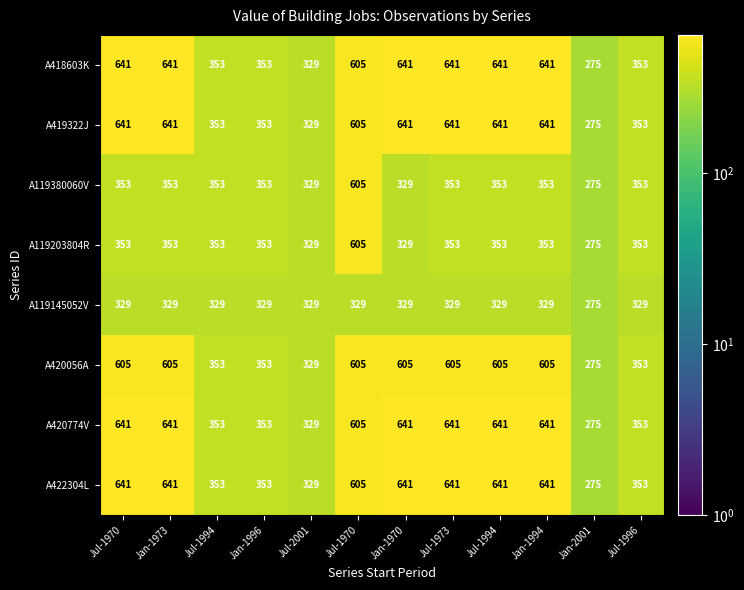

Reading left to right, list all the values displayed in this chart.

A418603K: Jul-1970=641	Jan-1973=641	Jul-1994=353	Jan-1996=353	Jul-2001=329	Jul-1970=605	Jan-1970=641	Jul-1973=641	Jul-1994=641	Jan-1994=641	Jan-2001=275	Jul-1996=353
A419322J: Jul-1970=641	Jan-1973=641	Jul-1994=353	Jan-1996=353	Jul-2001=329	Jul-1970=605	Jan-1970=641	Jul-1973=641	Jul-1994=641	Jan-1994=641	Jan-2001=275	Jul-1996=353
A119380060V: Jul-1970=353	Jan-1973=353	Jul-1994=353	Jan-1996=353	Jul-2001=329	Jul-1970=605	Jan-1970=329	Jul-1973=353	Jul-1994=353	Jan-1994=353	Jan-2001=275	Jul-1996=353
A119203804R: Jul-1970=353	Jan-1973=353	Jul-1994=353	Jan-1996=353	Jul-2001=329	Jul-1970=605	Jan-1970=329	Jul-1973=353	Jul-1994=353	Jan-1994=353	Jan-2001=275	Jul-1996=353
A119145052V: Jul-1970=329	Jan-1973=329	Jul-1994=329	Jan-1996=329	Jul-2001=329	Jul-1970=329	Jan-1970=329	Jul-1973=329	Jul-1994=329	Jan-1994=329	Jan-2001=275	Jul-1996=329
A420056A: Jul-1970=605	Jan-1973=605	Jul-1994=353	Jan-1996=353	Jul-2001=329	Jul-1970=605	Jan-1970=605	Jul-1973=605	Jul-1994=605	Jan-1994=605	Jan-2001=275	Jul-1996=353
A420774V: Jul-1970=641	Jan-1973=641	Jul-1994=353	Jan-1996=353	Jul-2001=329	Jul-1970=605	Jan-1970=641	Jul-1973=641	Jul-1994=641	Jan-1994=641	Jan-2001=275	Jul-1996=353
A422304L: Jul-1970=641	Jan-1973=641	Jul-1994=353	Jan-1996=353	Jul-2001=329	Jul-1970=605	Jan-1970=641	Jul-1973=641	Jul-1994=641	Jan-1994=641	Jan-2001=275	Jul-1996=353